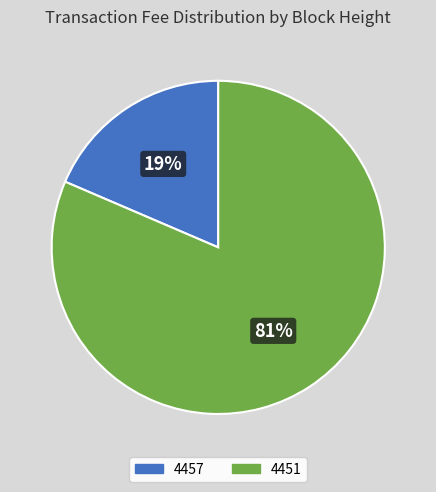

To the nearest percent, what portion does 4457 represent?

19%